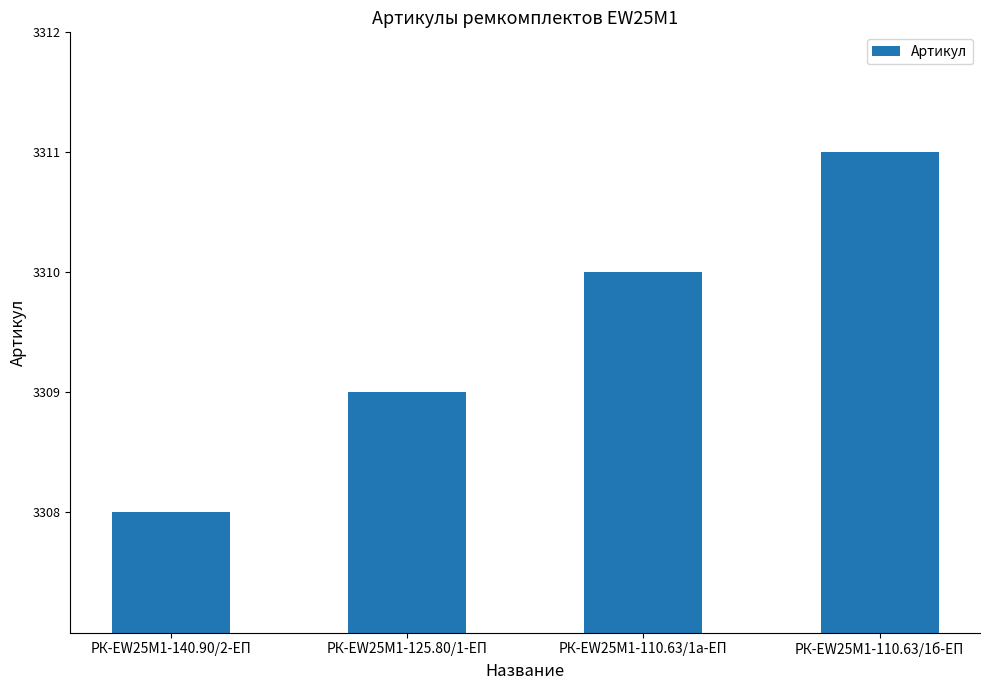

Reading right to left, what are all the values shown in this chart?

РК-EW25M1-110.63/1б-ЕП=3311	РК-EW25M1-110.63/1а-ЕП=3310	РК-EW25M1-125.80/1-ЕП=3309	РК-EW25M1-140.90/2-ЕП=3308